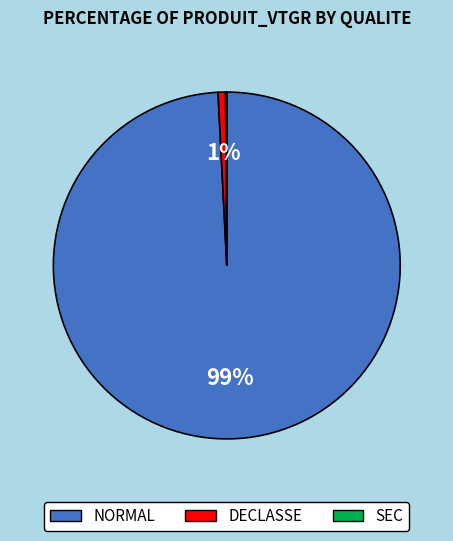

True or false: 5 accounts for 0% of the total.

True